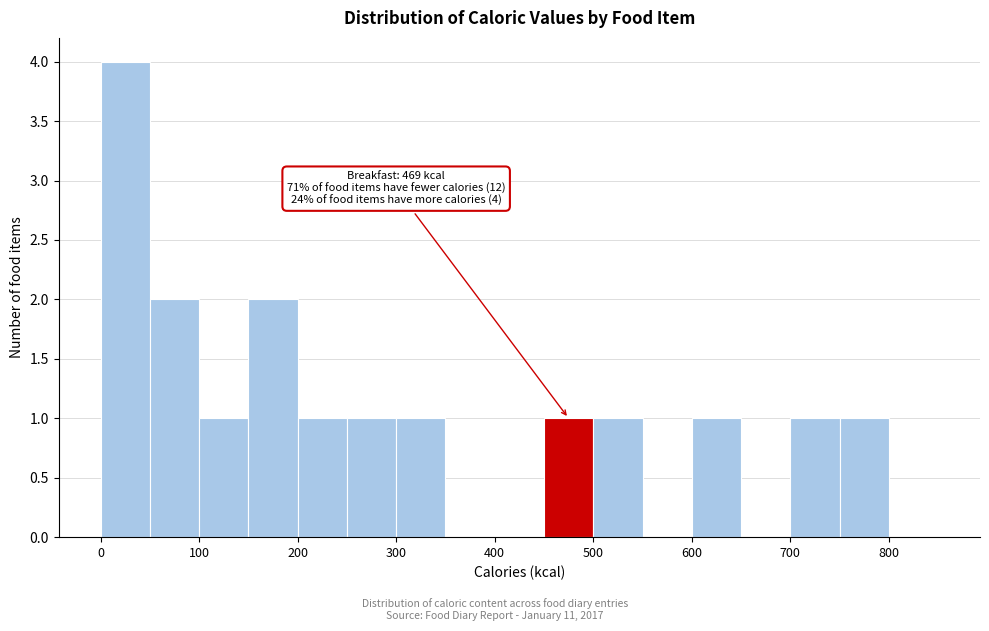

Which range on the x-axis has the tallest bar?

0 to 50